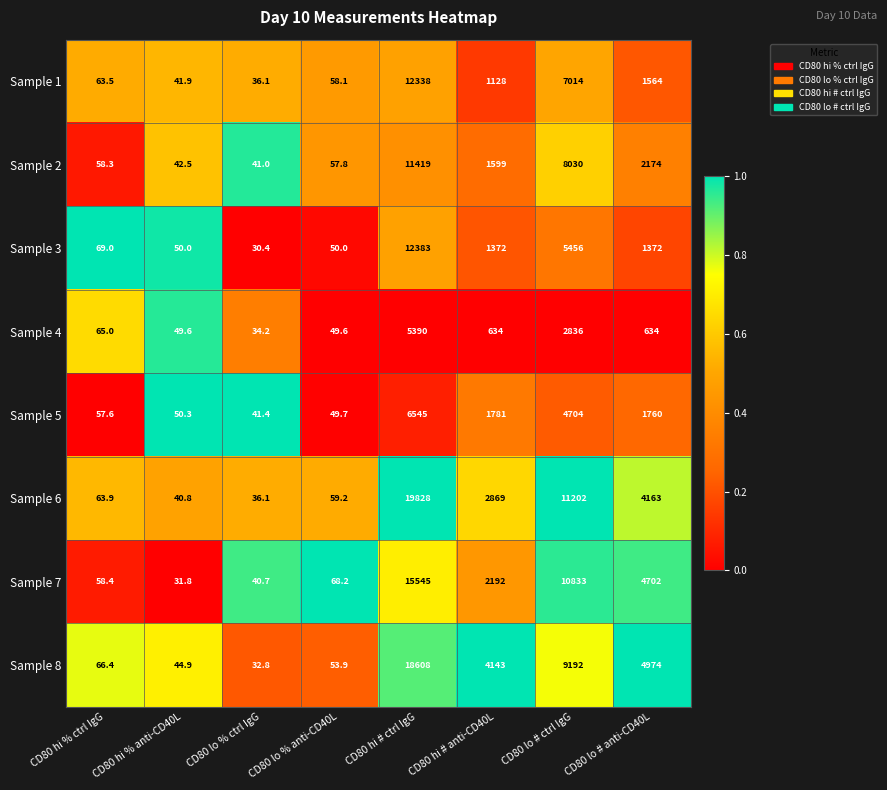

Rank the series at CD80 lo # anti-CD40L from lowest to highest value.

Sample 4, Sample 3, Sample 1, Sample 5, Sample 2, Sample 6, Sample 7, Sample 8